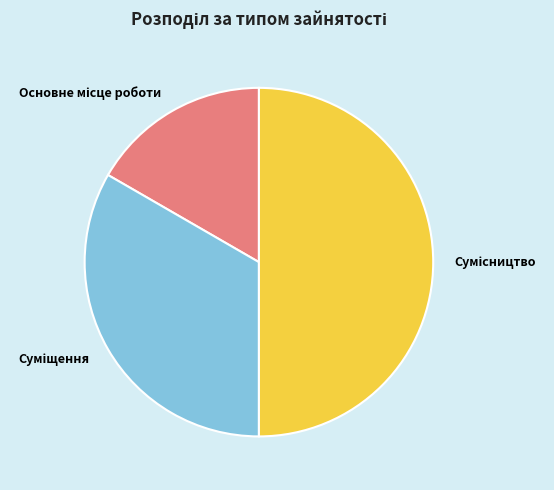

How many segments does this pie chart have?

3